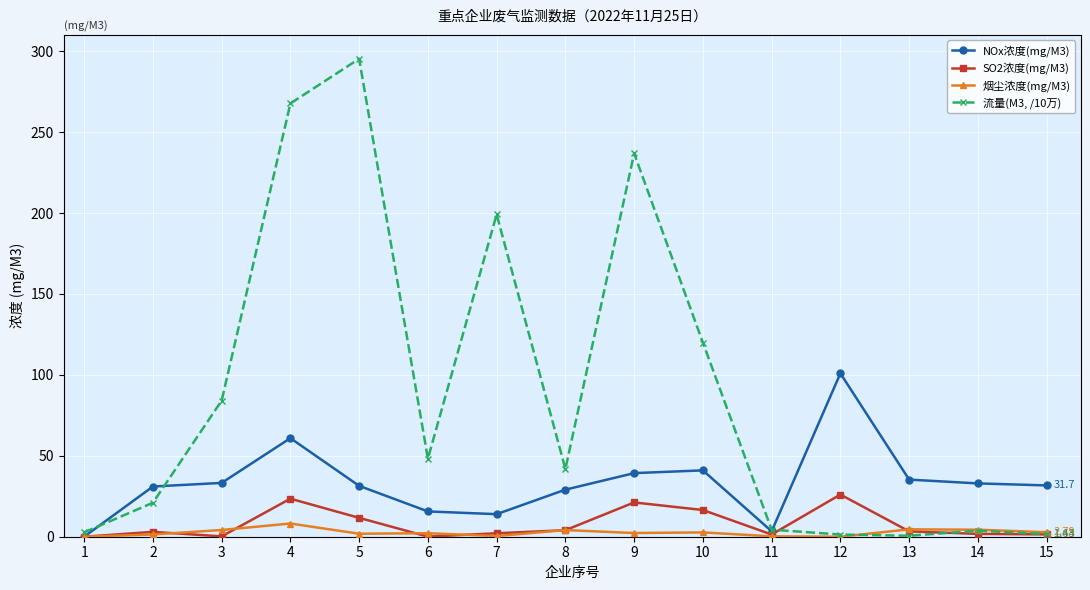

How many categories are shown in the chart?

15